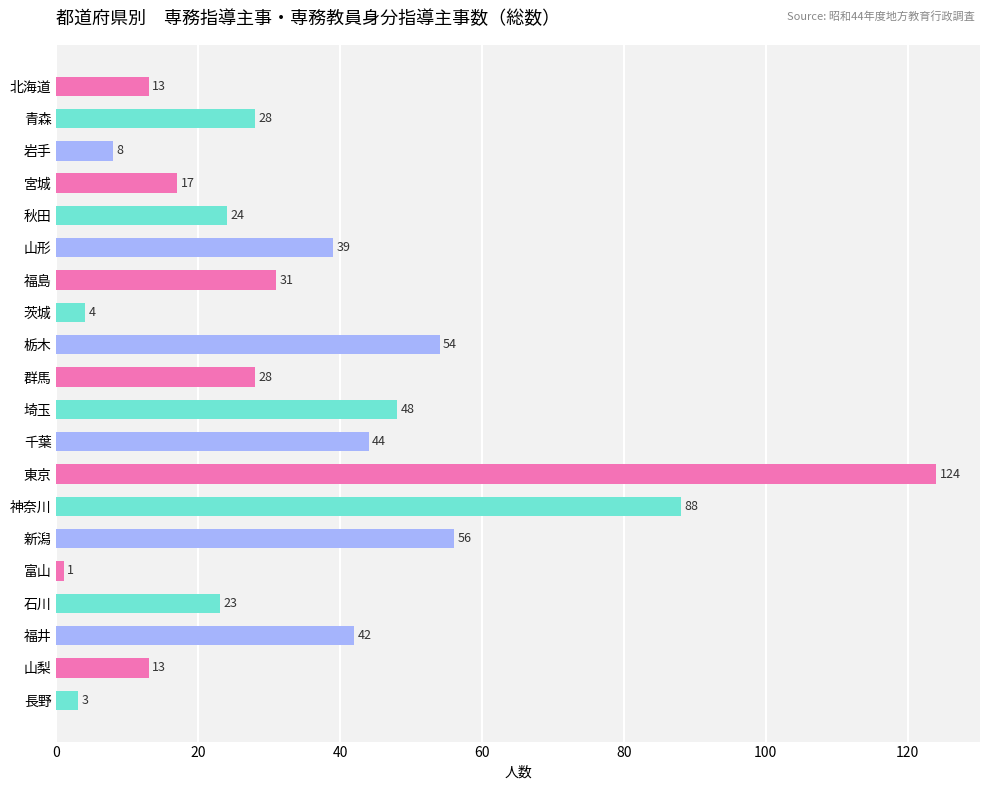

What position from the top is 新潟?

15